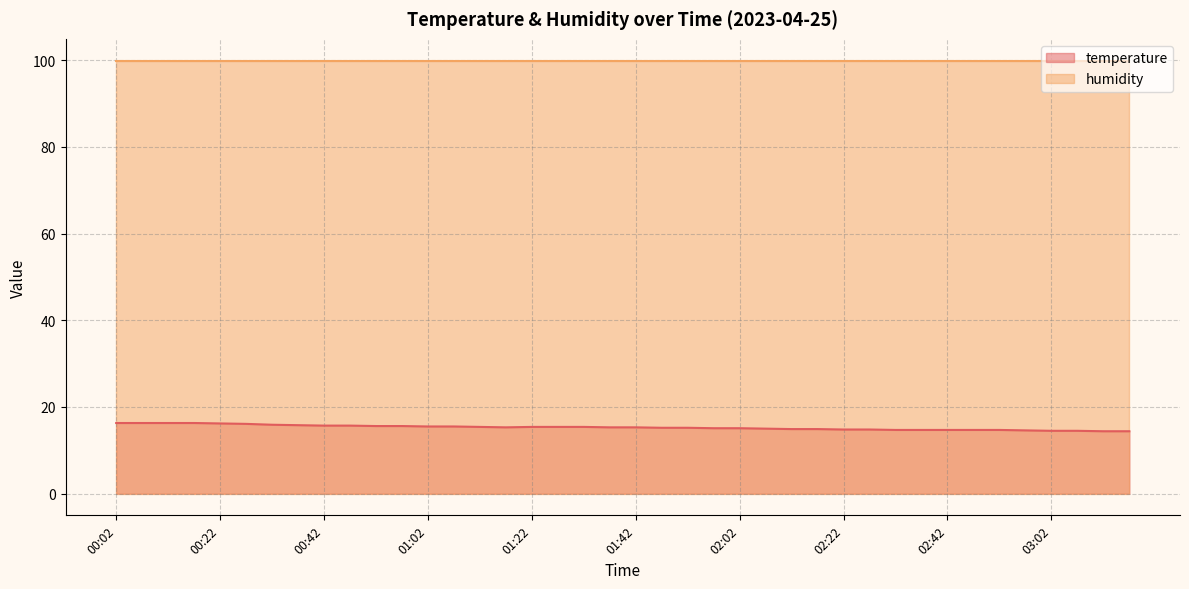

Is it true that the value at 00:17 is 8.6?

False